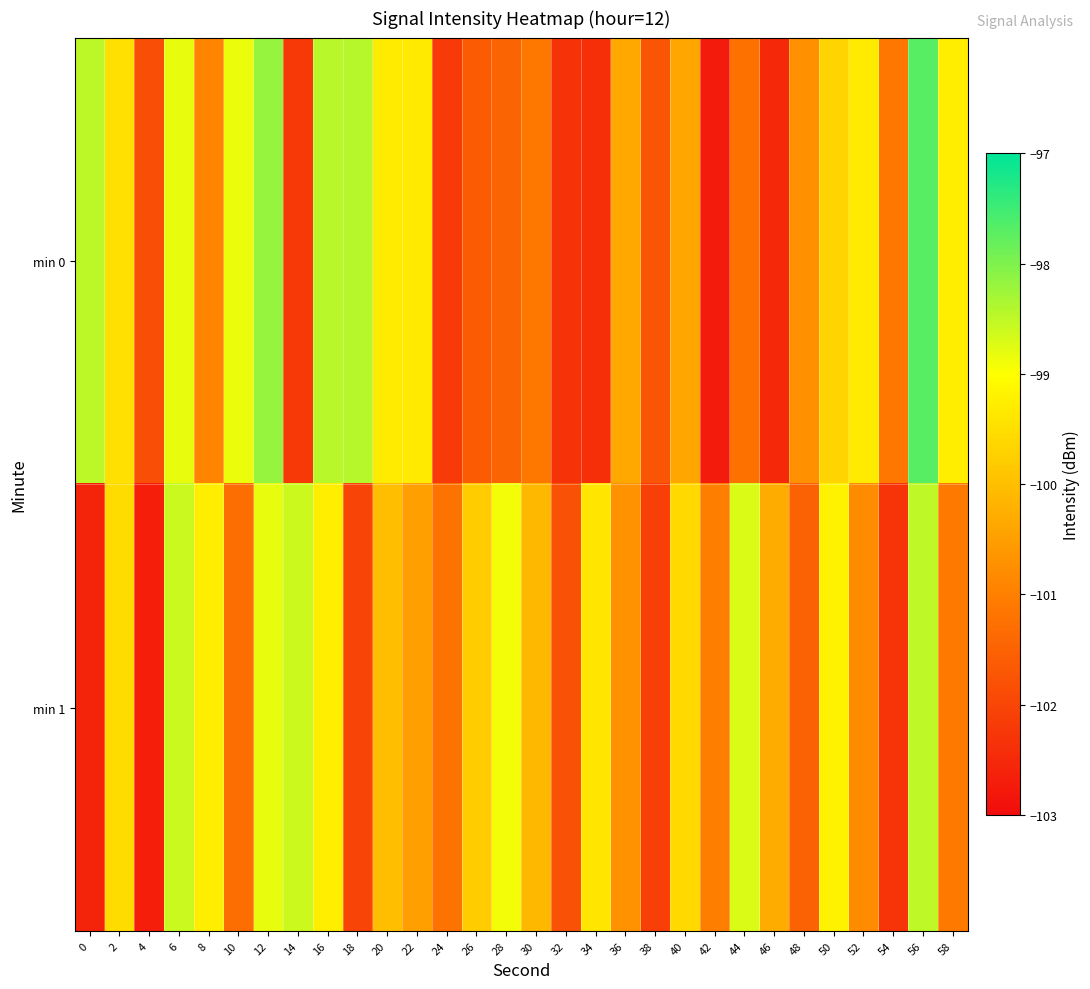

Between 36 and 4, which is larger?

36